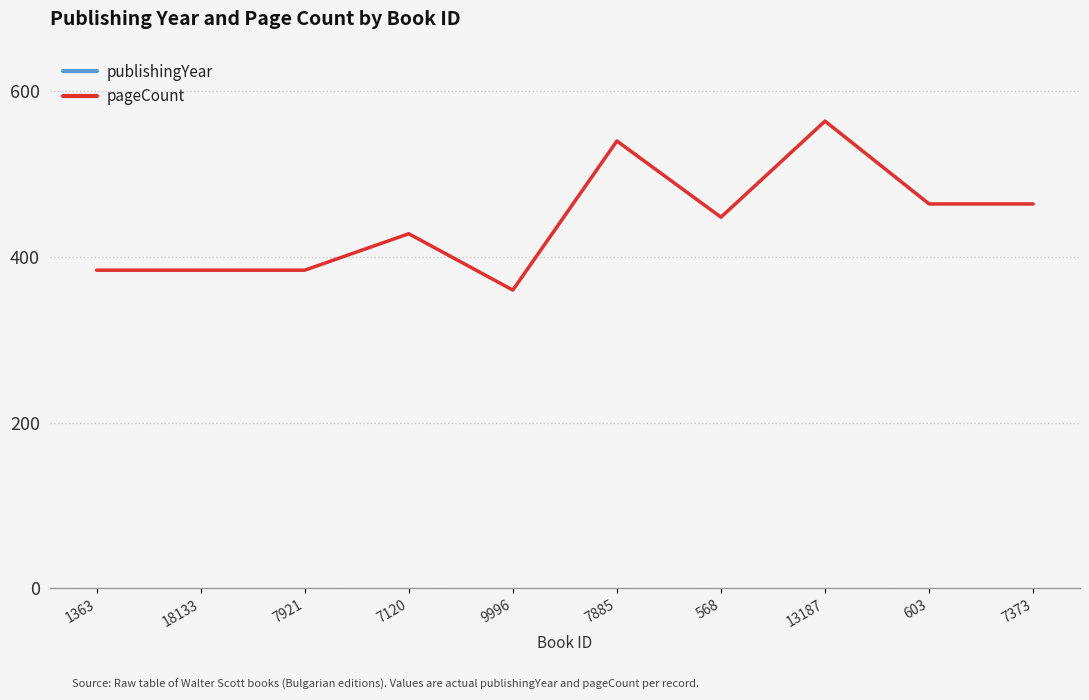

What is the lowest value of the pageCount series?

360